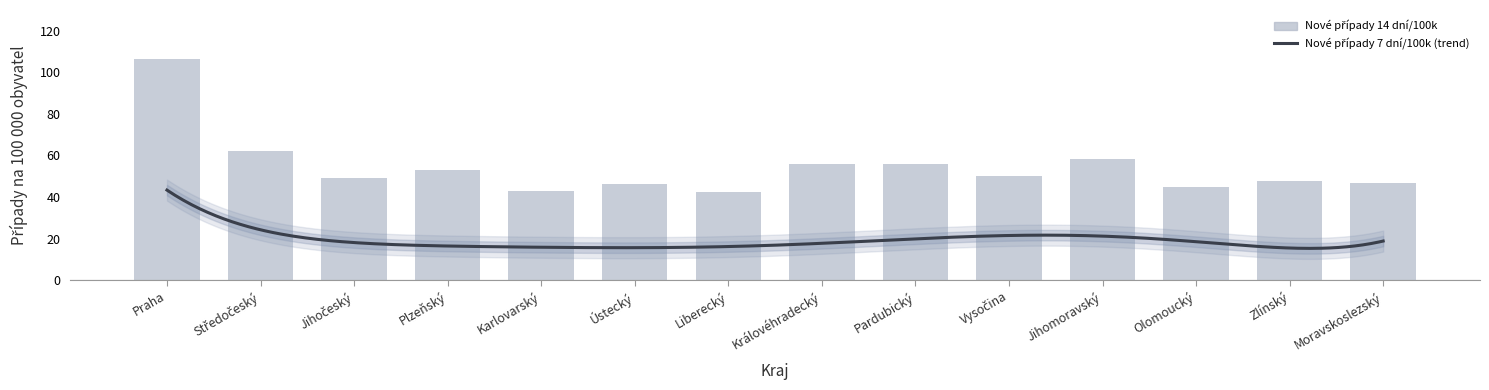

Rank the categories by value from highest to lowest.

Praha, Středočeský, Jihomoravský, Pardubický, Královéhradecký, Plzeňský, Vysočina, Jihočeský, Zlínský, Moravskoslezský, Ústecký, Olomoucký, Karlovarský, Liberecký